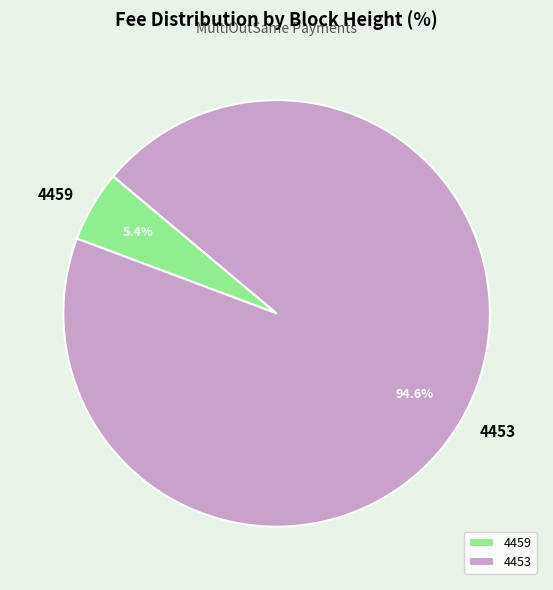

To the nearest percent, what portion does 4453 represent?

95%